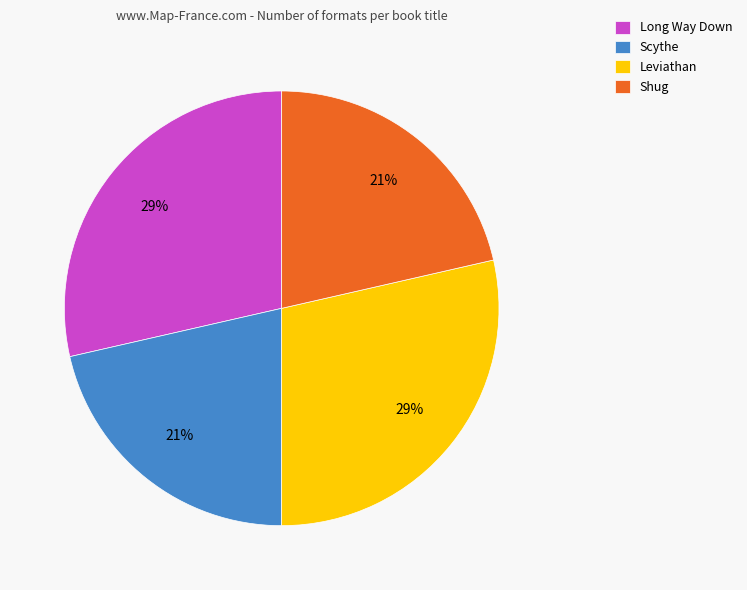

To the nearest percent, what is the average slice percentage?

25%